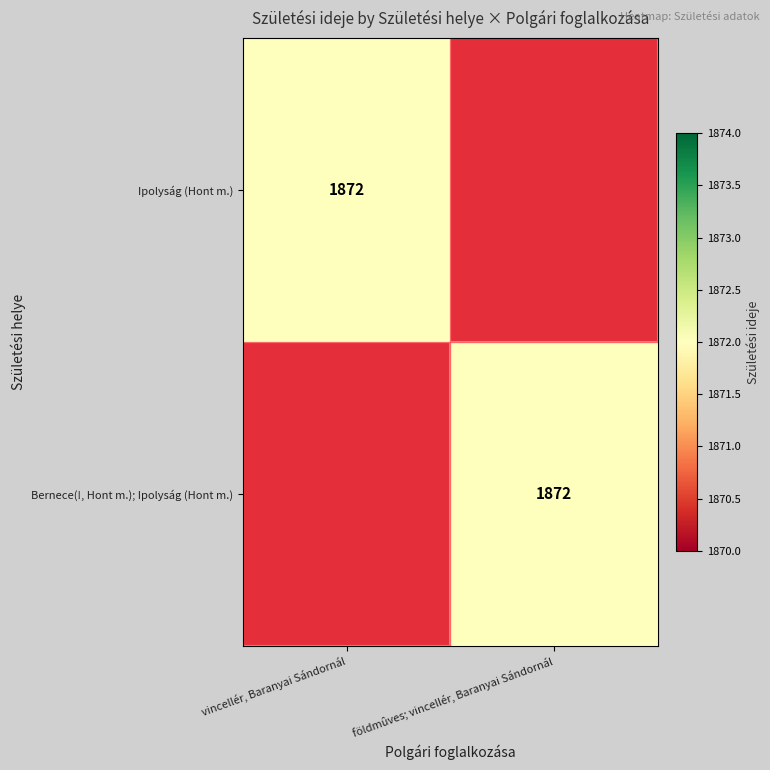

The value of Ipolyság (Hont m.) at vincellér, Baranyai Sándornál is 536. True or false?

False